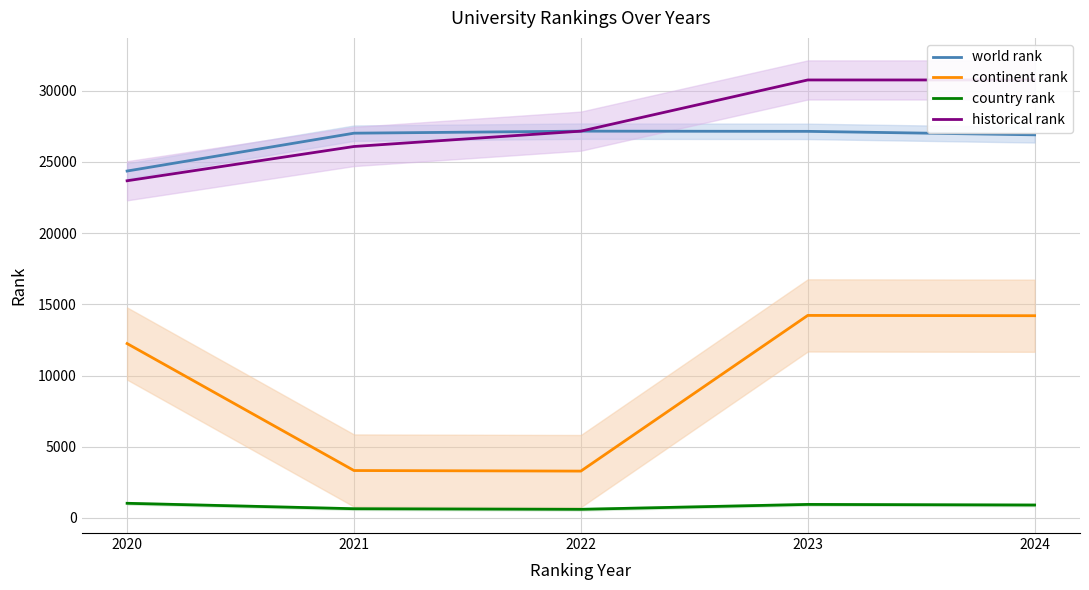

True or false: continent rank has a value of 5480.0 at 2021.

False